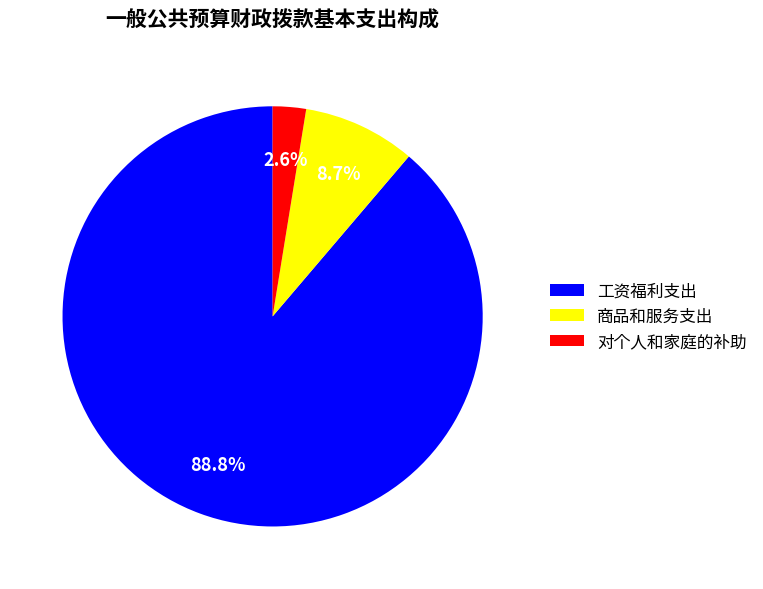

Which category has the smallest portion of the pie?

对个人和家庭的补助